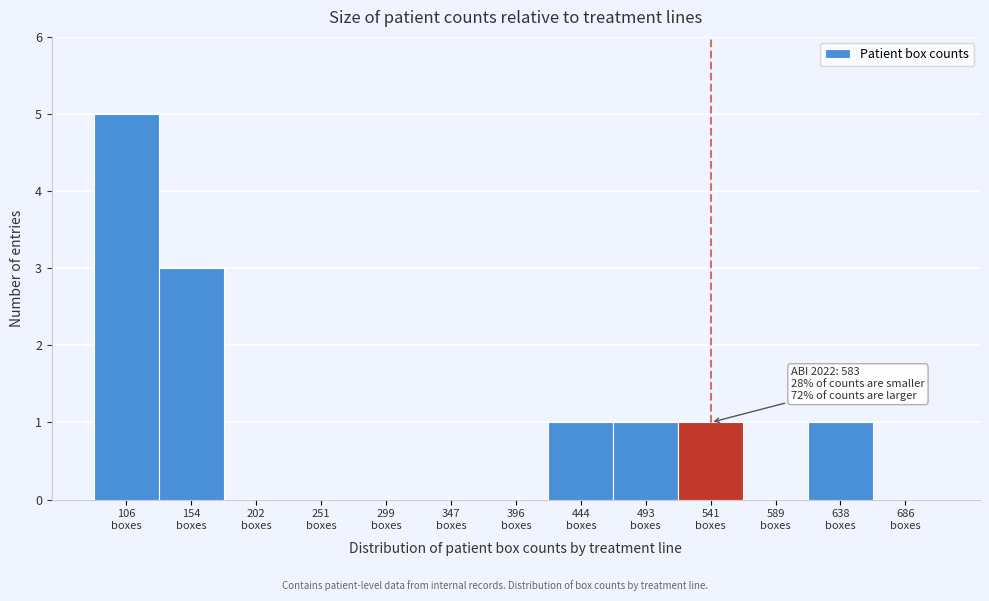

What is the sum of all values?

12